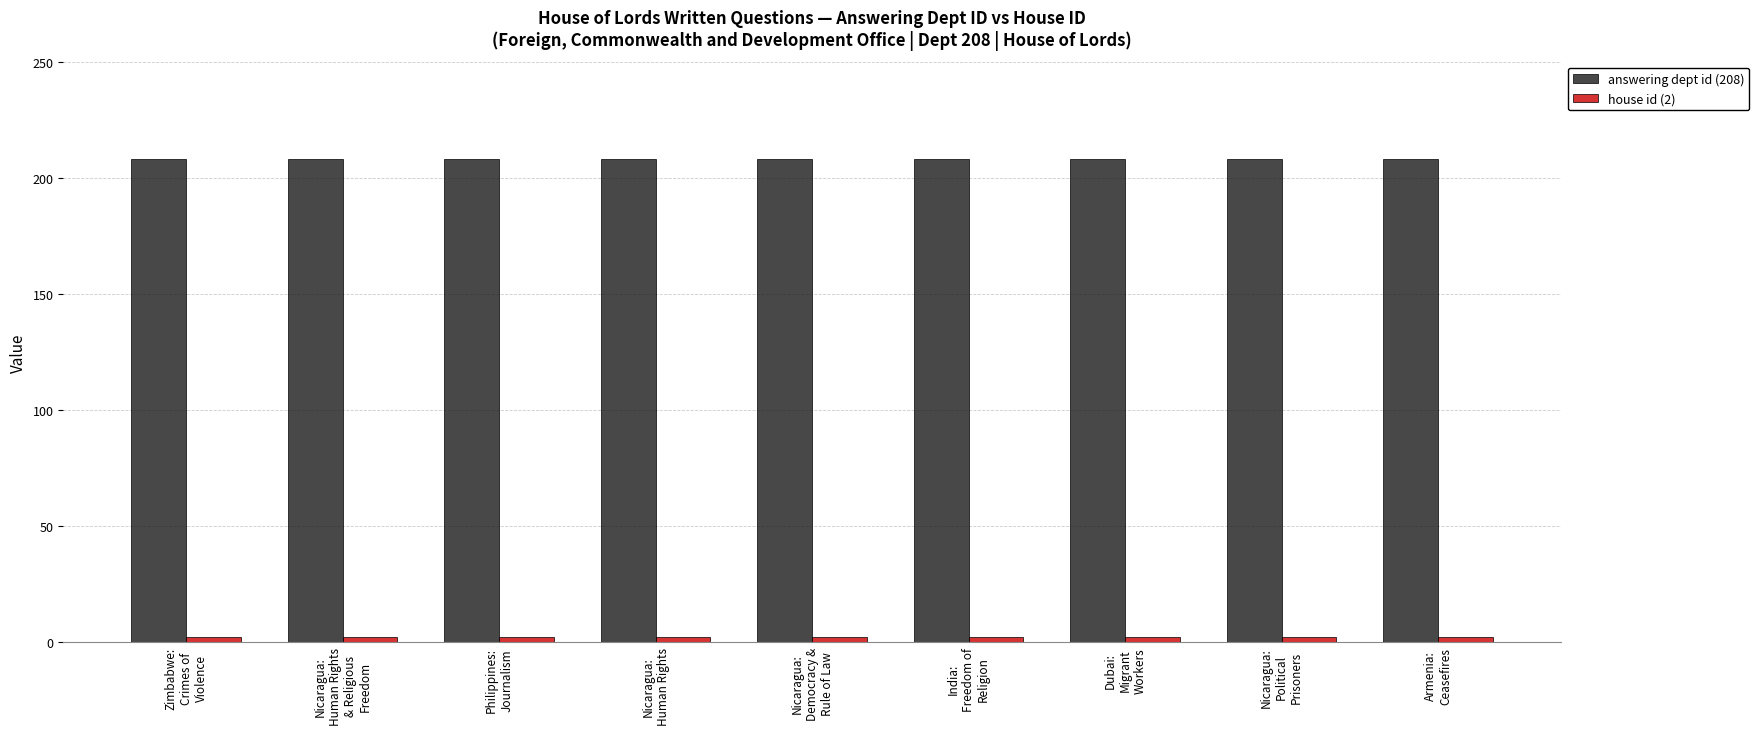

The answering dept id (208) series shows 208 at Nicaragua:
Human Rights. True or false?

True